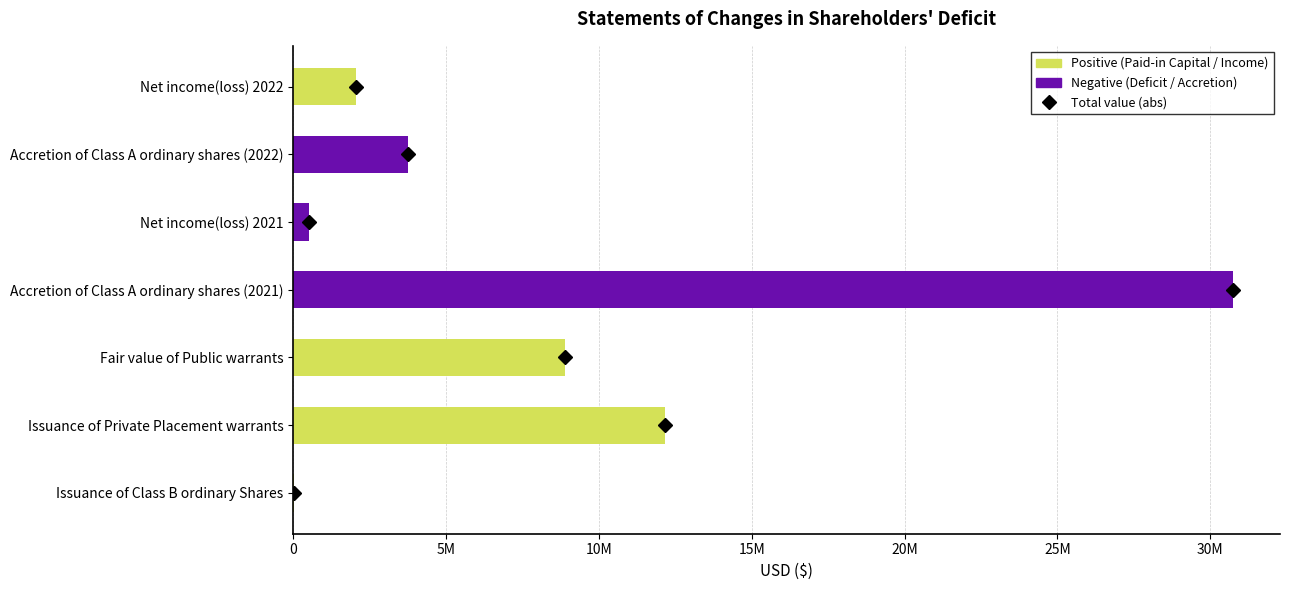

Are the bars horizontal?

Yes